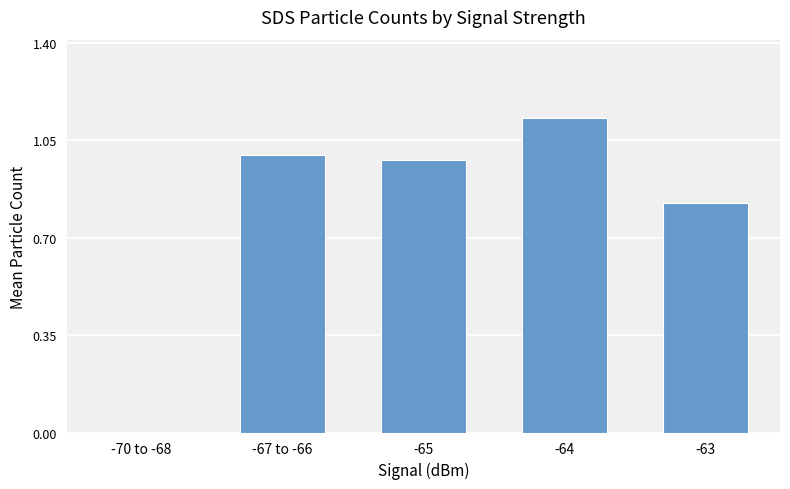

What is the sum of all values?

3.9